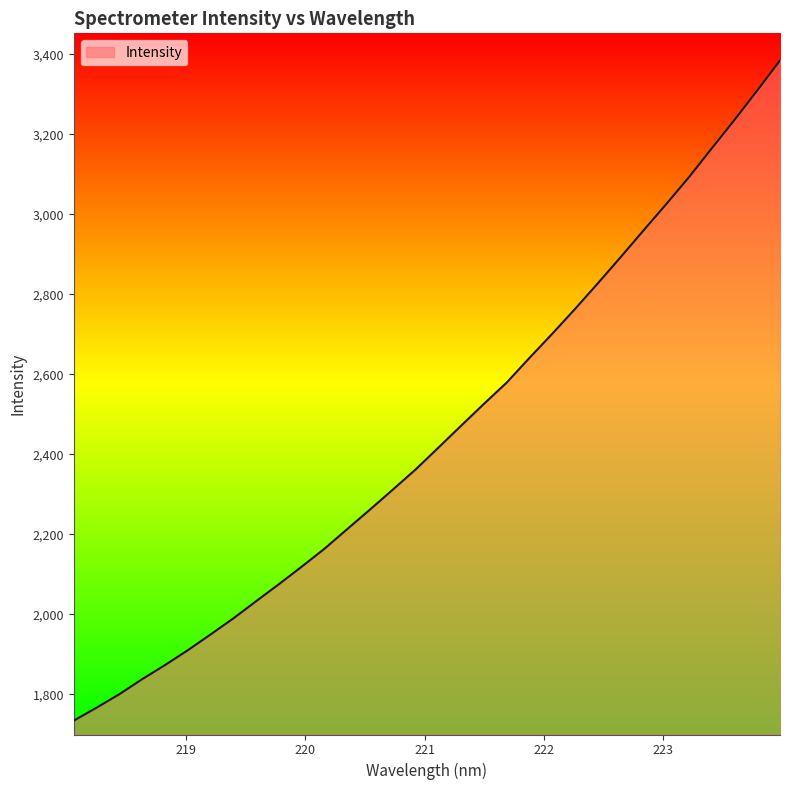

Count the number of data series in this chart.

1